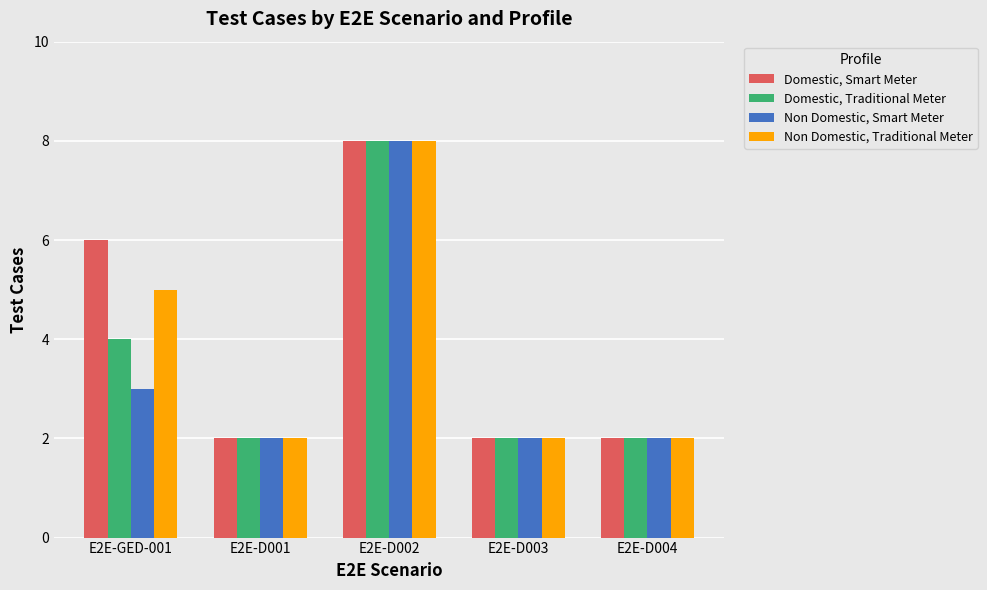

What is the difference between the maximum and minimum values in the Domestic, Smart Meter series?

6